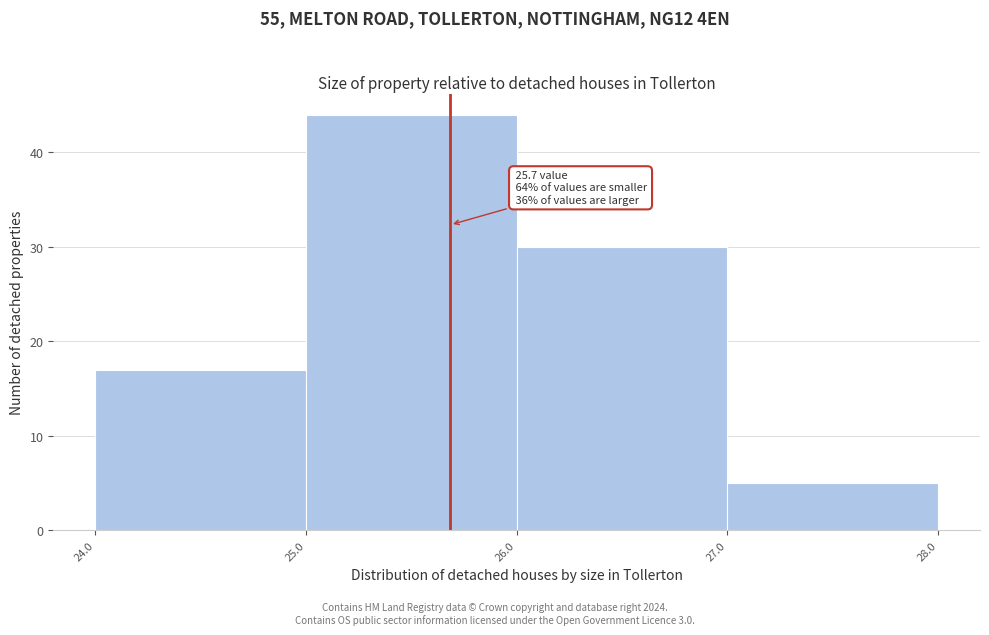

Over which range of the x-axis is the bar tallest?

25.0 to 26.0